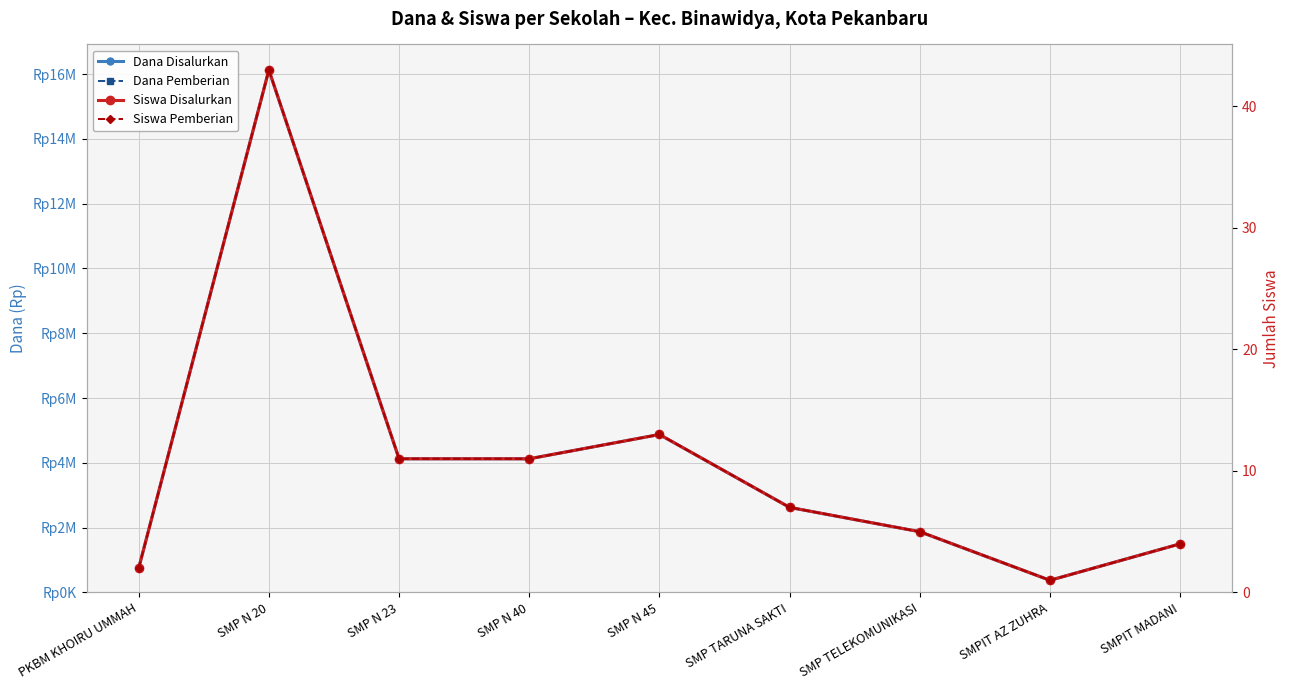

The value of Dana Pemberian at PKBM KHOIRU UMMAH is 1139044. True or false?

False